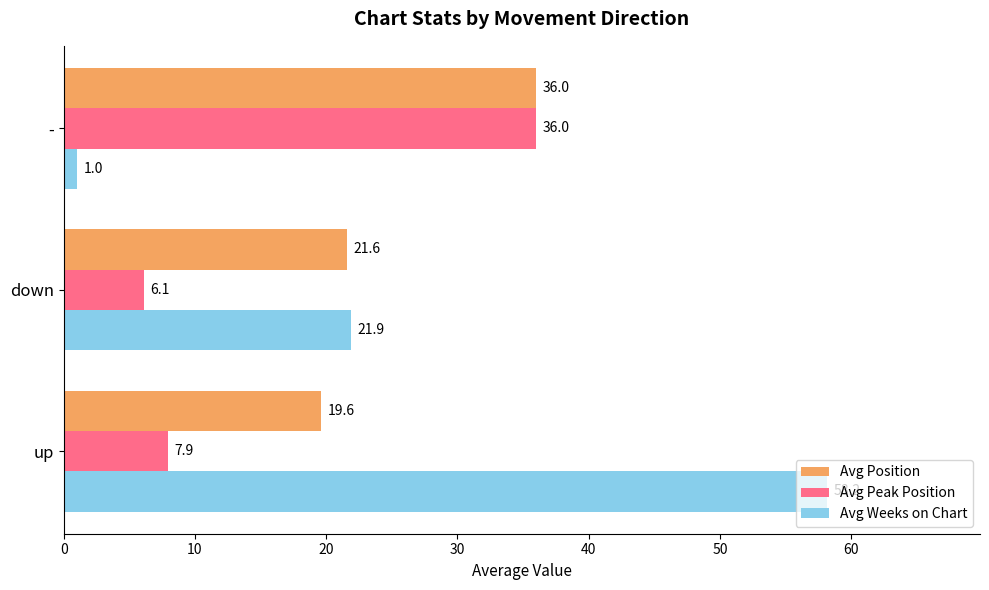

Rank the categories by Avg Peak Position value from highest to lowest.

-, up, down